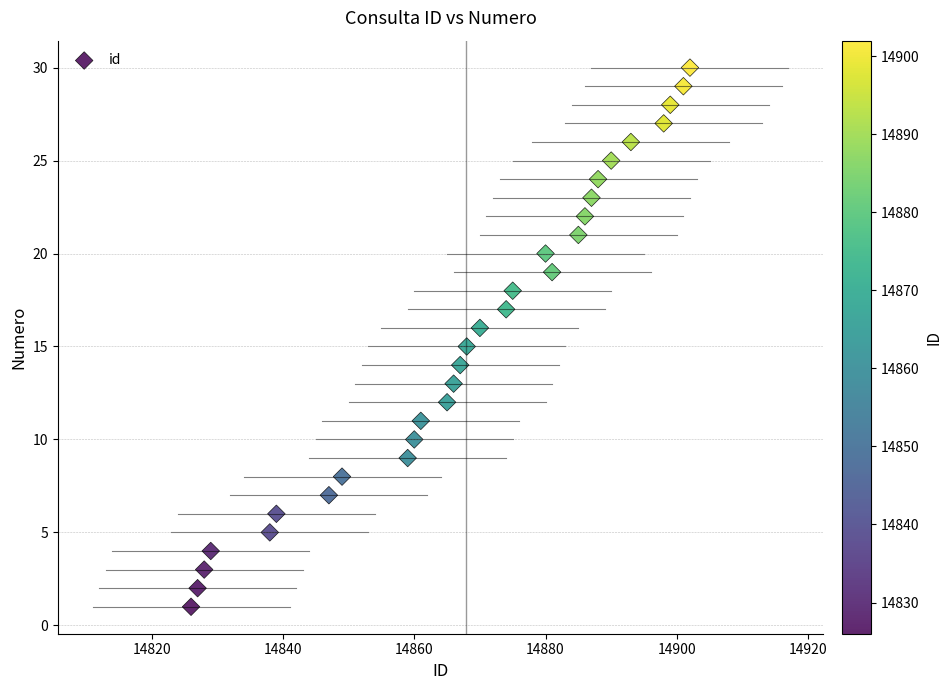

What is the range of X values (max minus min)?

76